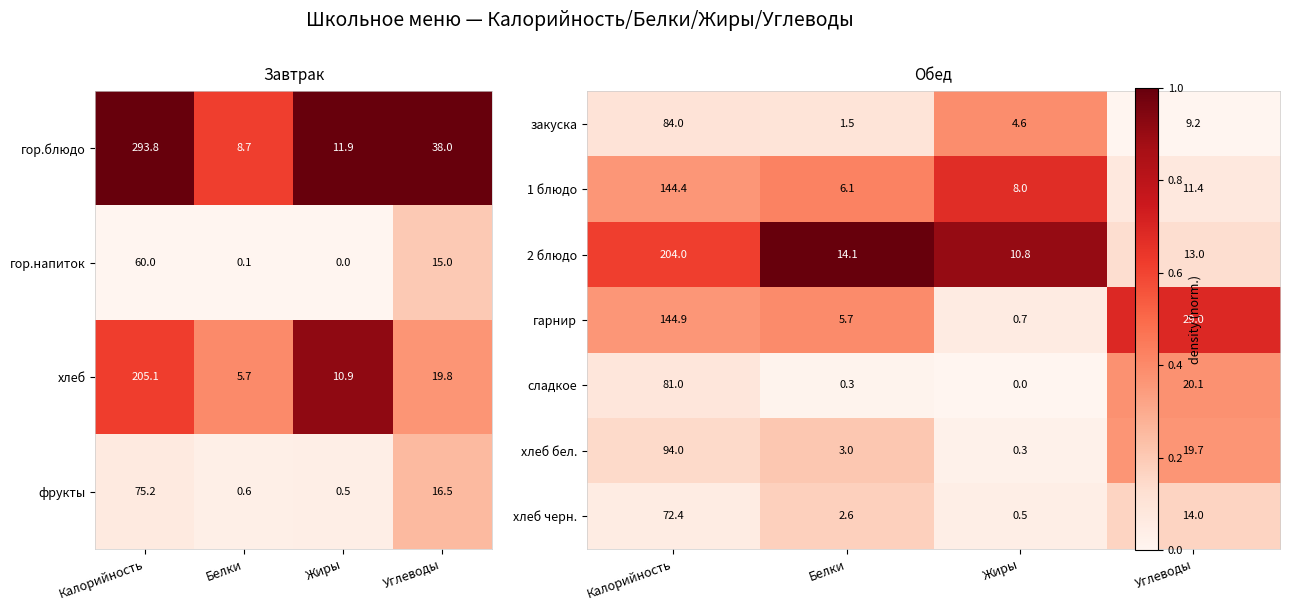

Is the value of фрукты at Белки greater than the value of гор.напиток at Жиры?

Yes